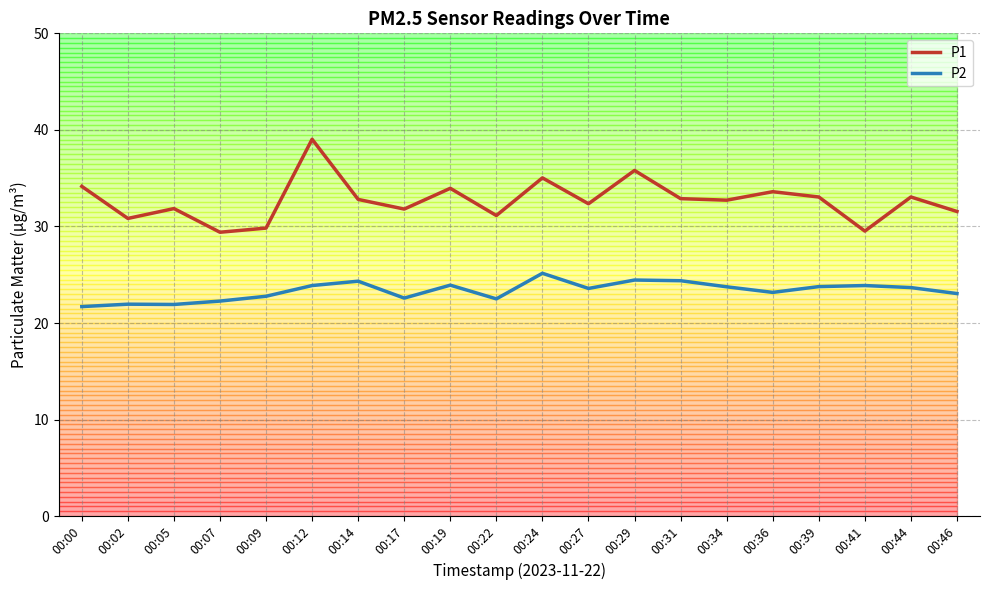

What is the minimum value shown in the chart?

21.7